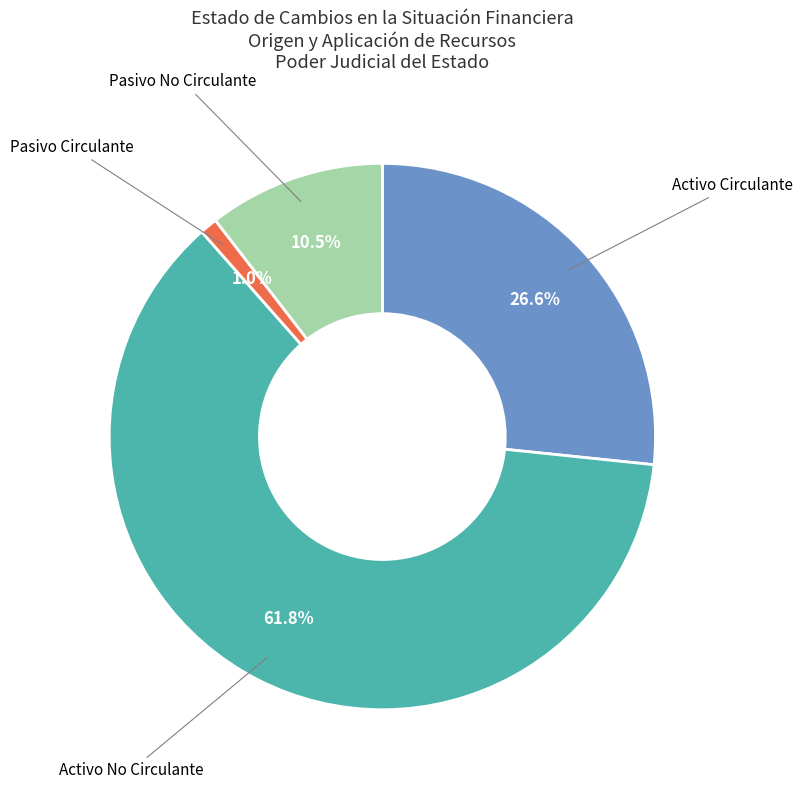

Does any single category account for the majority?

Yes